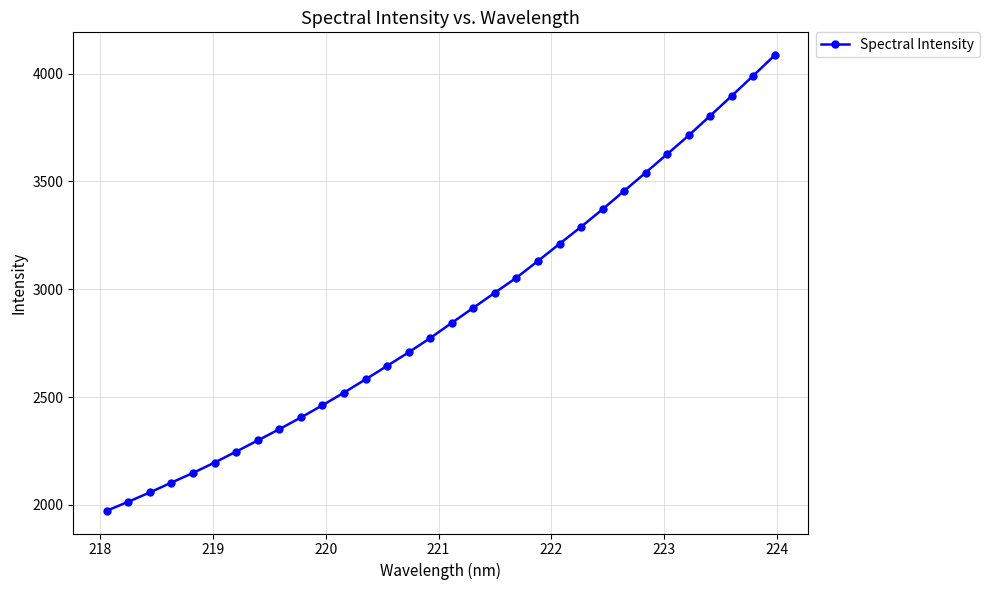

What is the value of the 13th point from the left?

2582.5